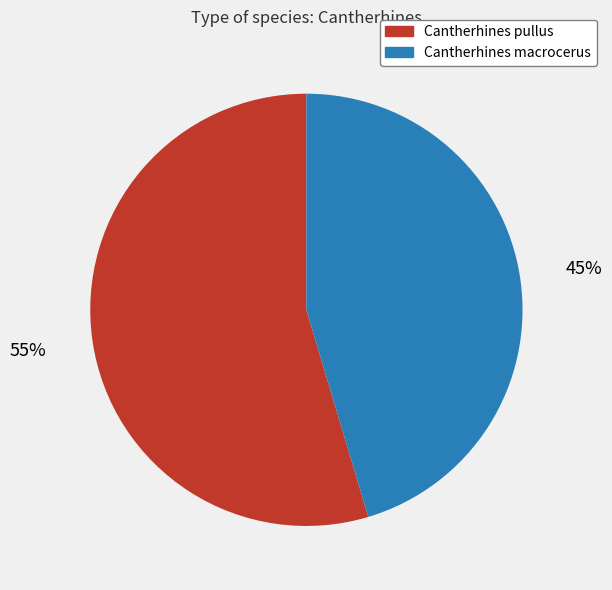

How many slices are in this pie chart?

2